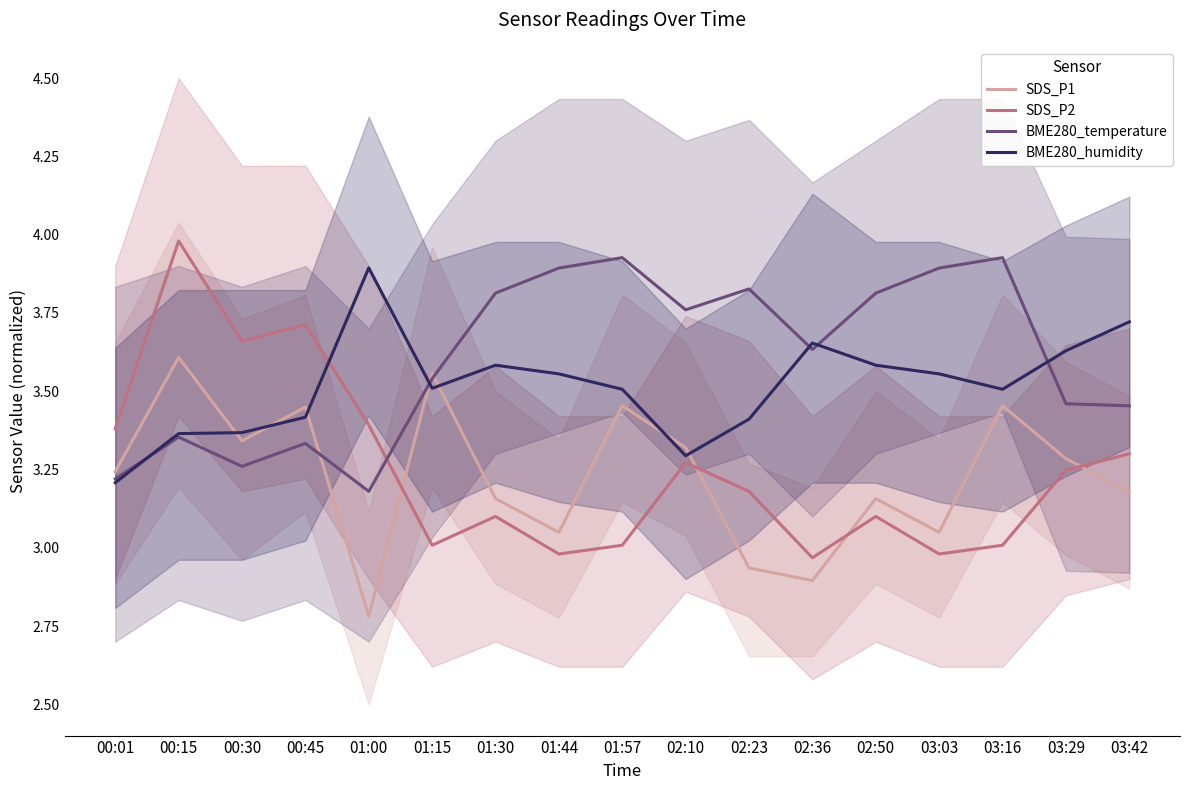

In SDS_P2, how many points are lower than both neighbors (excluding endpoints)?

5